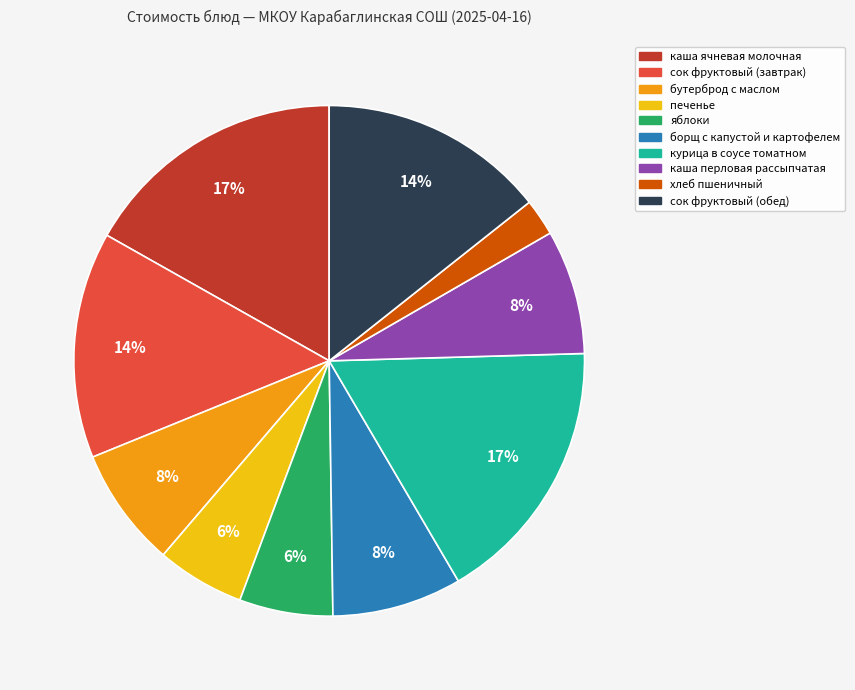

Combined, do сок фруктовый (обед) and каша ячневая молочная account for over 50%?

No